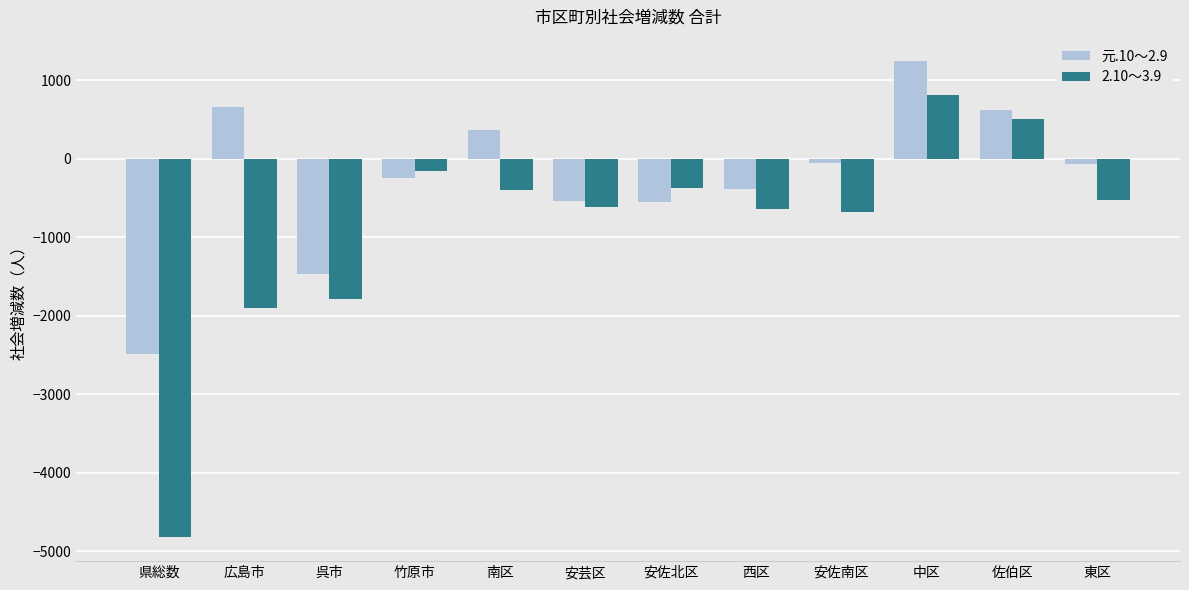

The 2.10～3.9 series shows -152 at 竹原市. True or false?

True